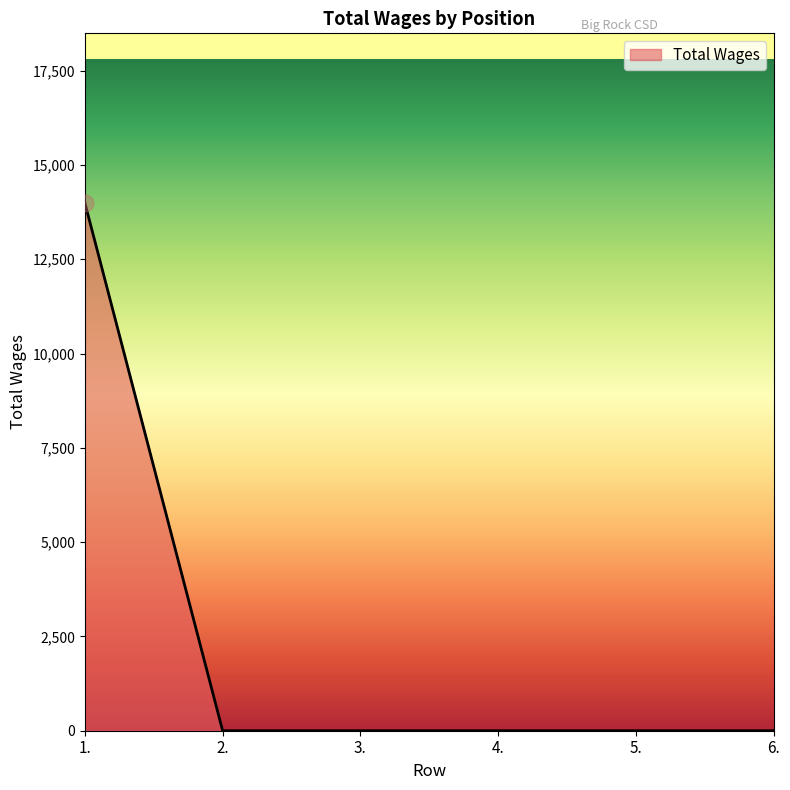

How many lines are shown in the chart?

1